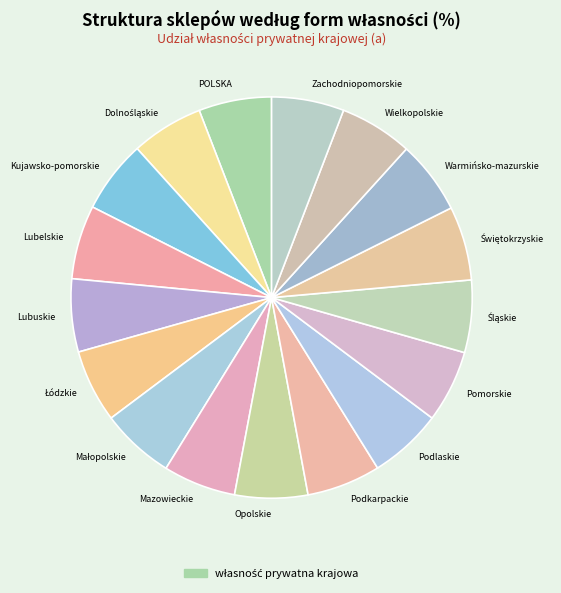

Does Lubuskie account for over 50% of the chart?

No